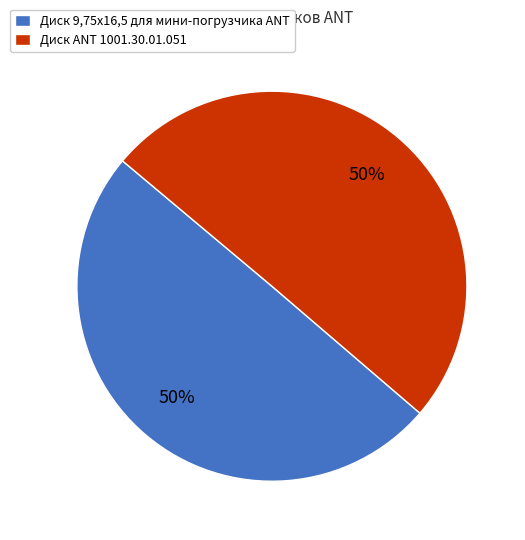

Combined, do Диск ANT 1001.30.01.051 and Диск 9,75х16,5 для мини-погрузчика ANT account for over 50%?

Yes